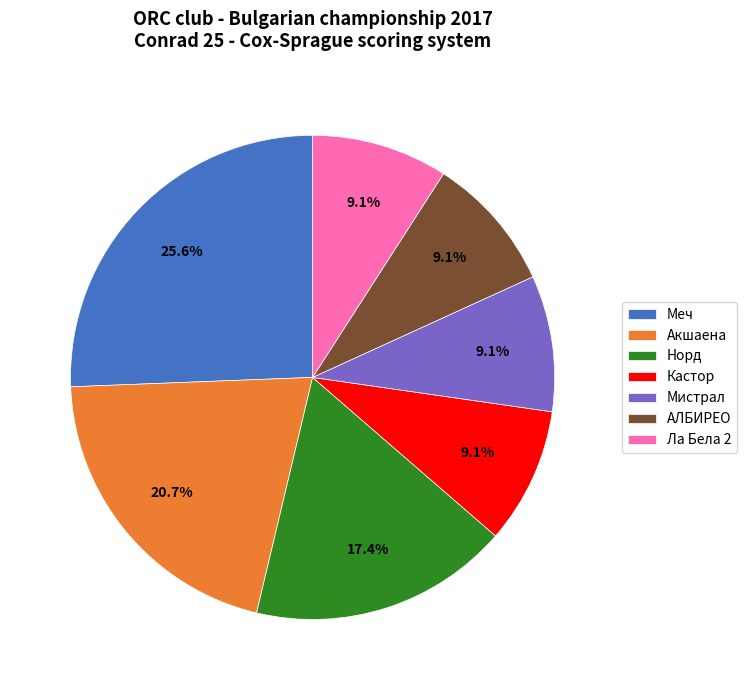

How much of the chart is everything except Меч?

74.4%